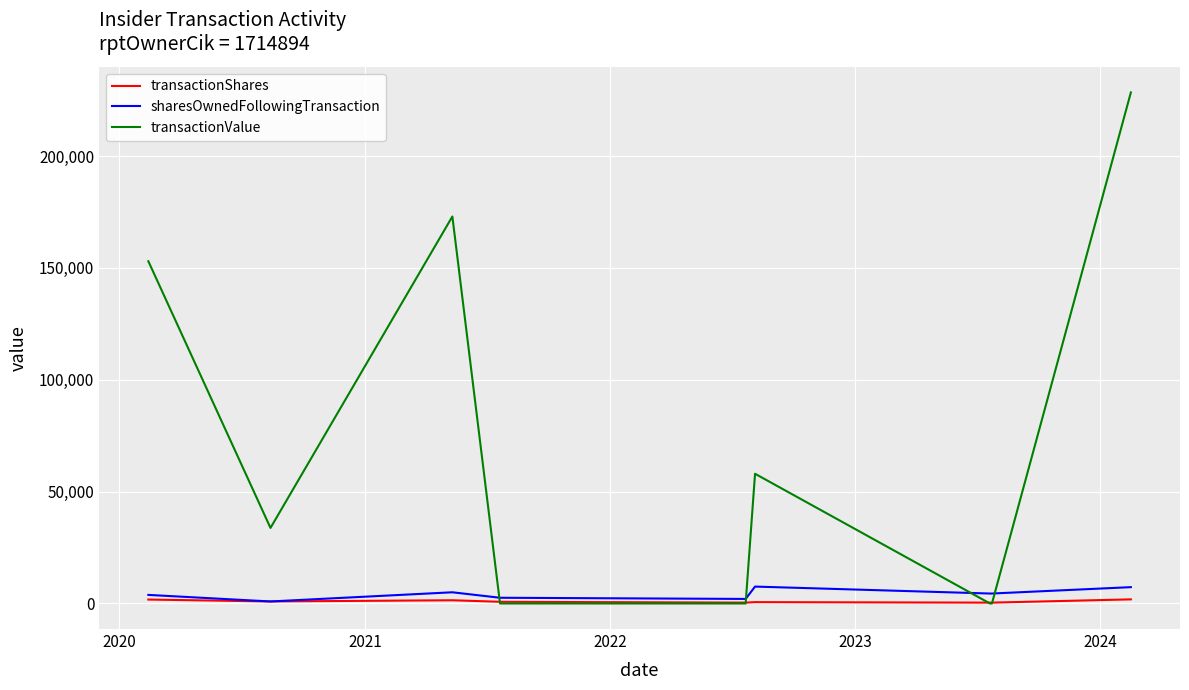

At how many categories does at least one series exceed 9191?

5